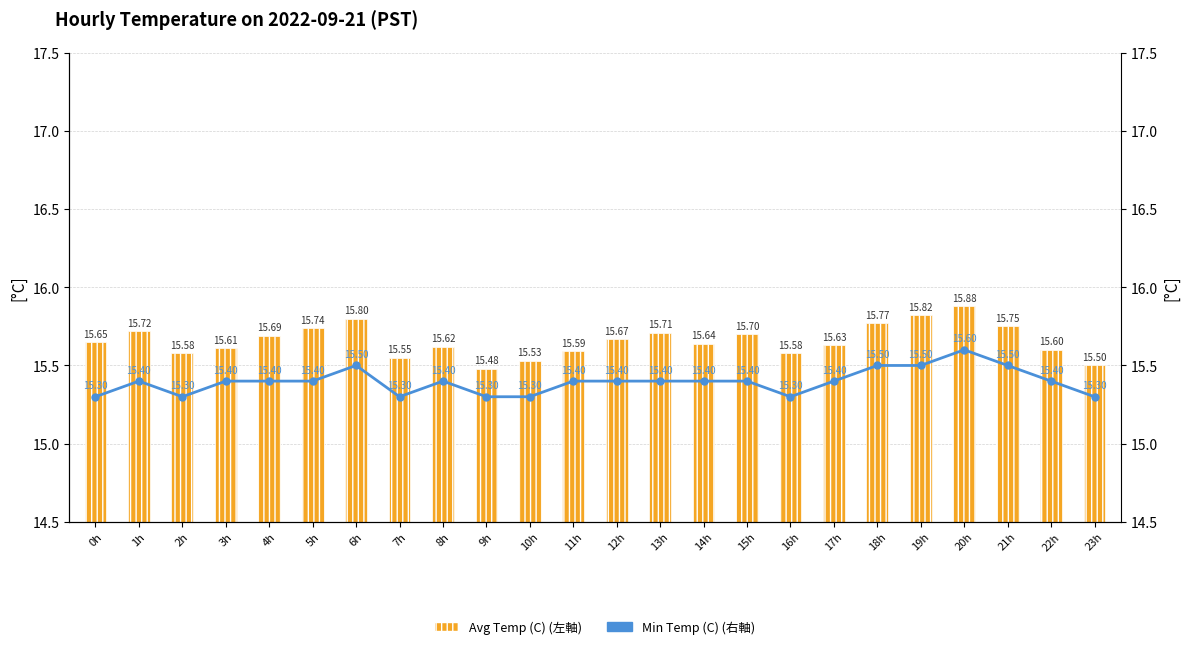

Is it true that Min Temp (C) equals 15.4 at 3h?

True